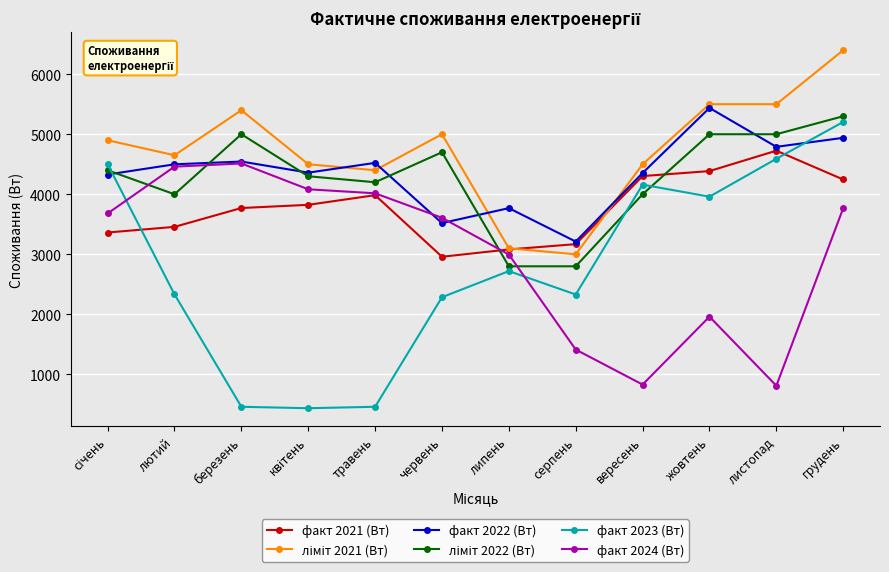

Does the chart display data point markers on the line(s)?

Yes